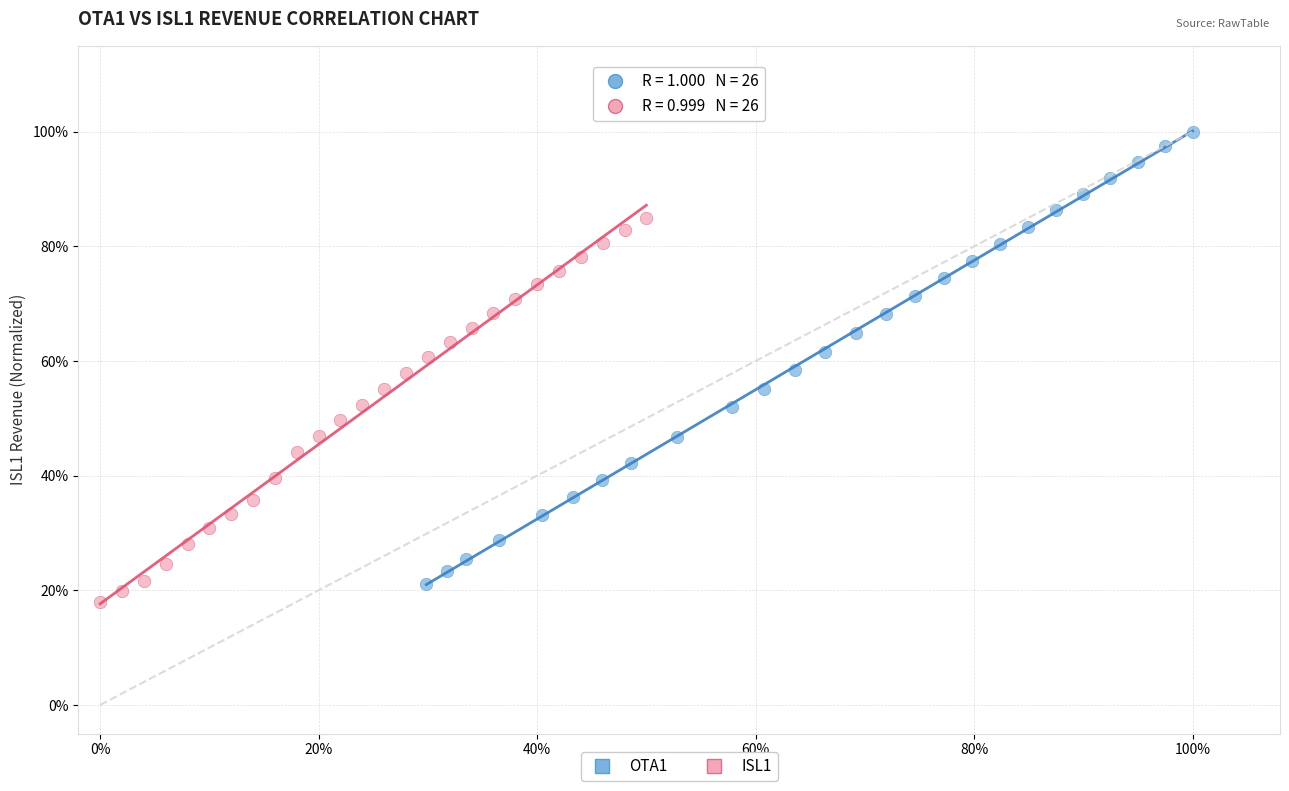

Which series reaches the minimum Y coordinate?

ISL1